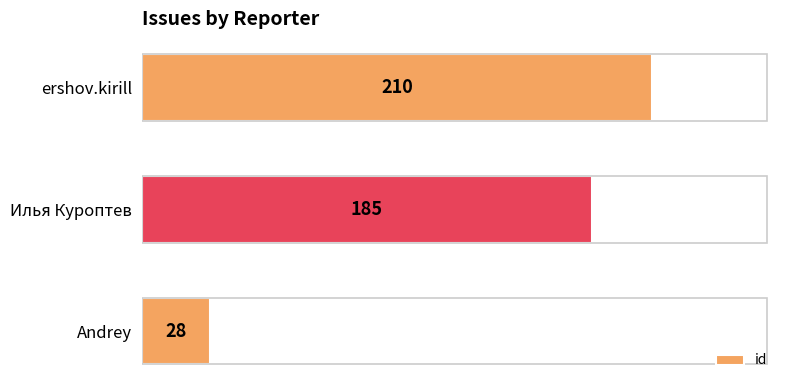

The value at Илья Куроптев is 185. True or false?

True